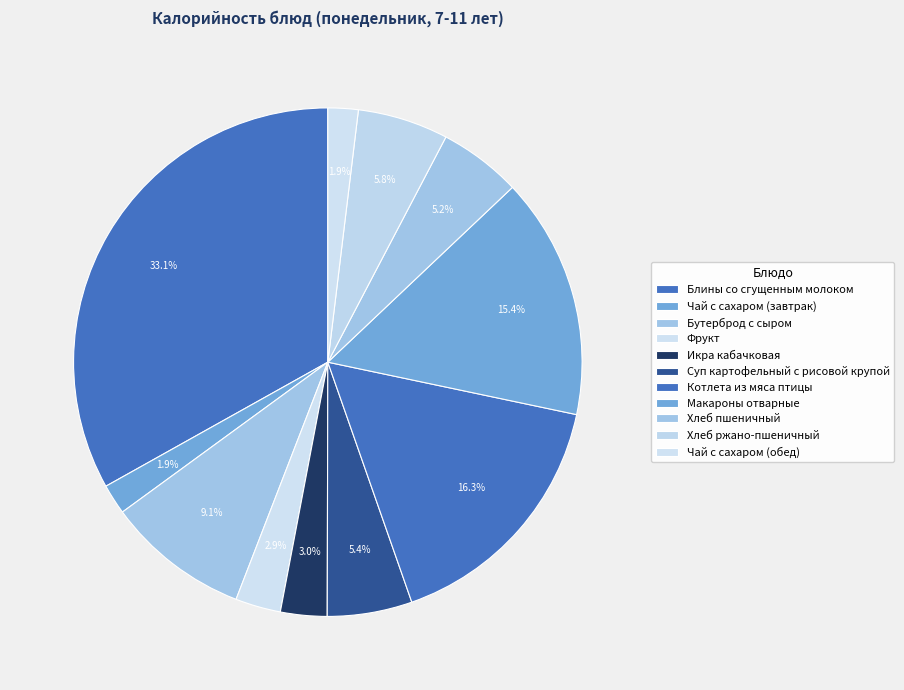

Combined, do Икра кабачковая and Суп картофельный с рисовой крупой account for over 50%?

No